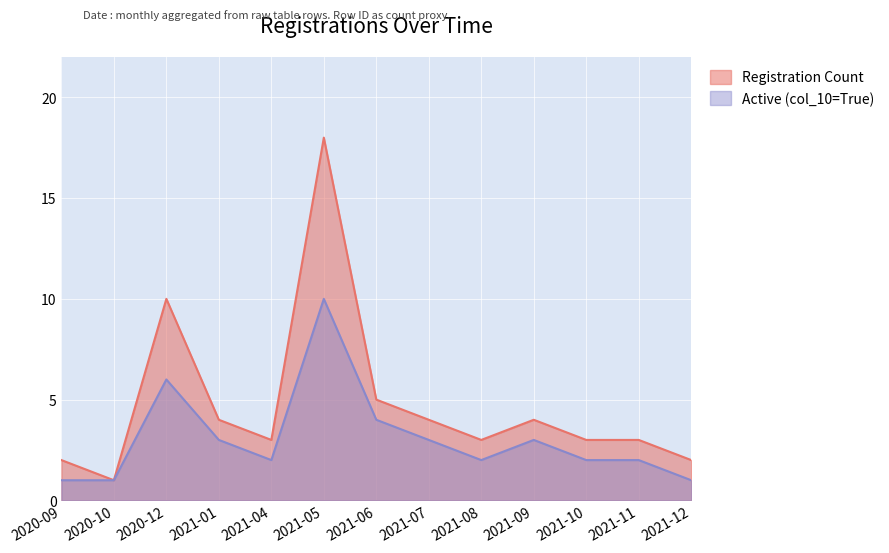

Which series has the largest range (max minus min)?

Registration Count